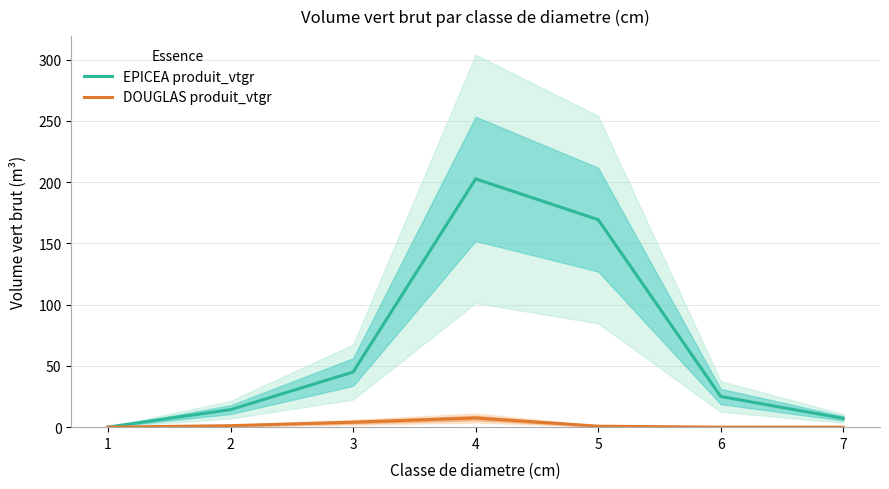

At 4, list the series in order from smallest to largest.

DOUGLAS produit_vtgr, EPICEA produit_vtgr